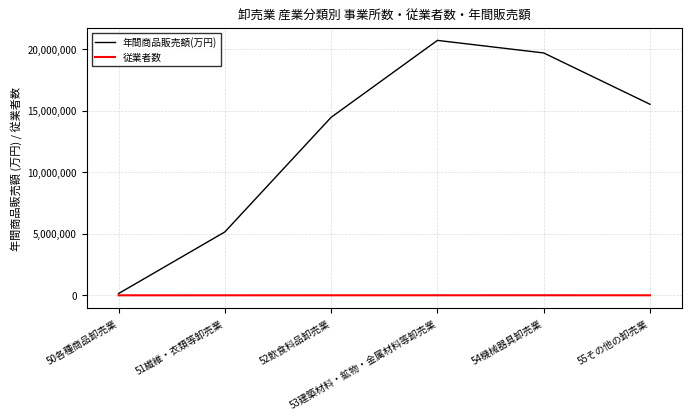

At which label does 年間商品販売額(万円) first exceed 15518562?

53建築材料・鉱物・金属材料等卸売業